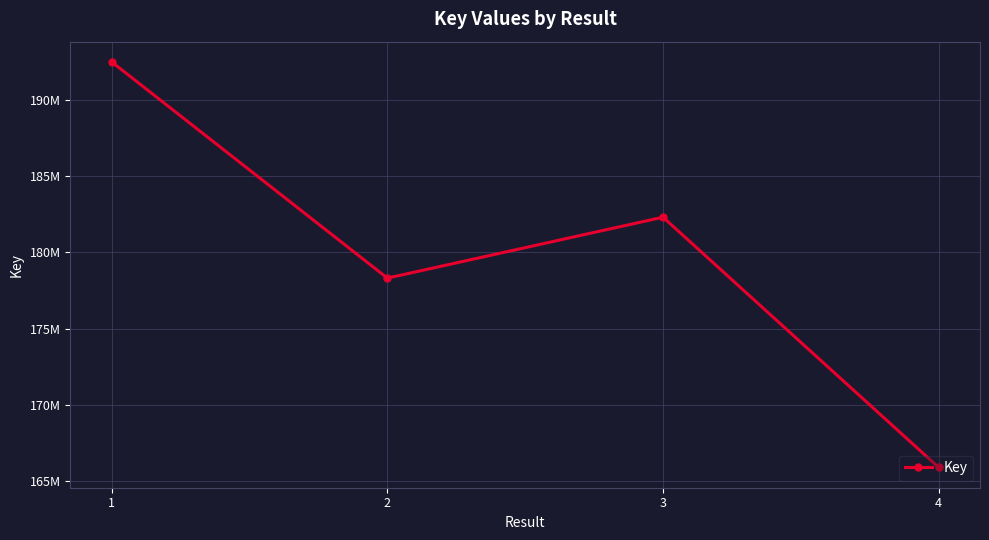

Is this an area chart (filled region under the line)?

No